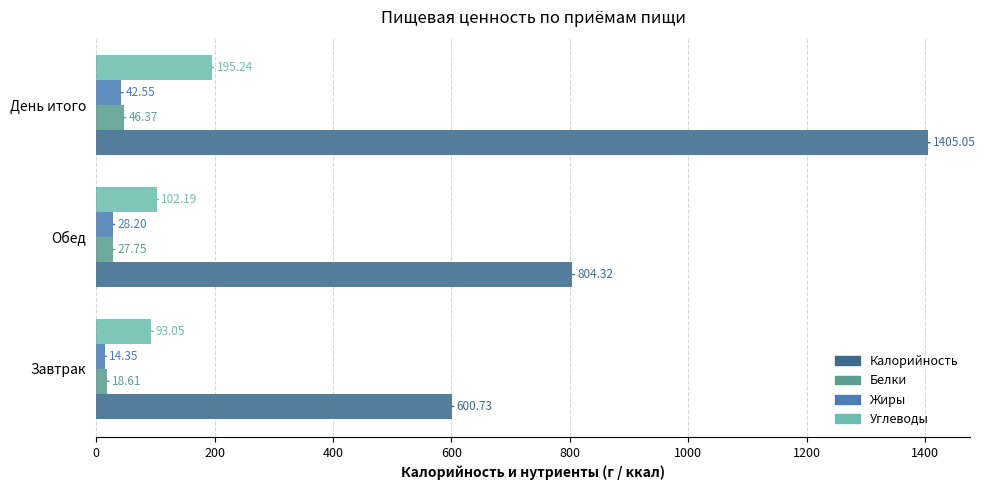

At which category is the sum across all series the highest?

День итого